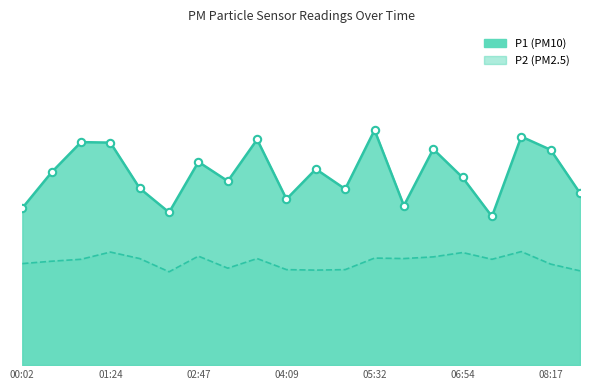

Which series reaches the minimum Y coordinate?

P2